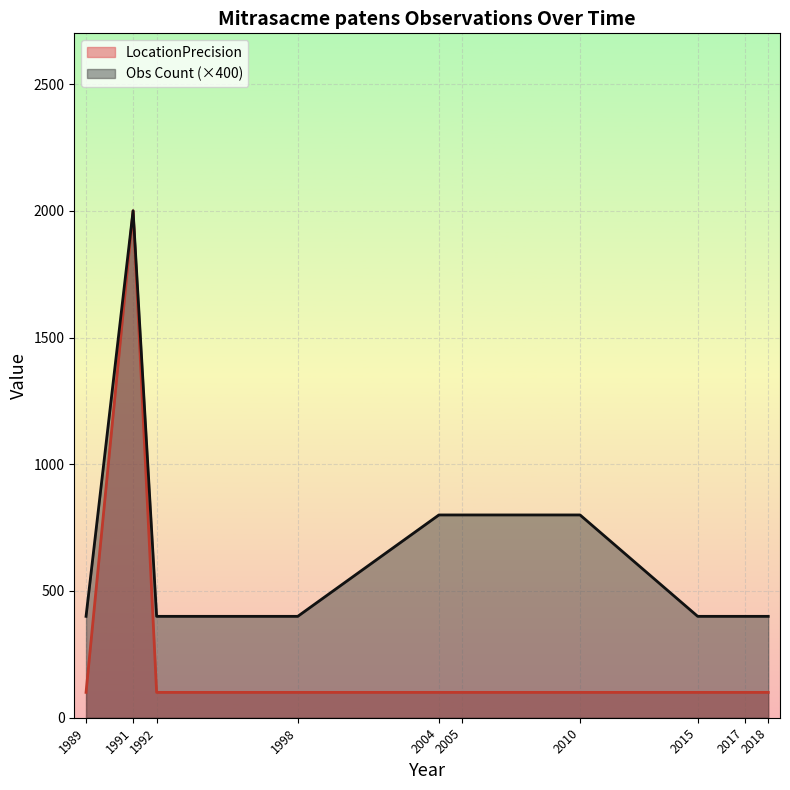

True or false: Obs Count (×400) and LocationPrecision intersect in this chart.

False